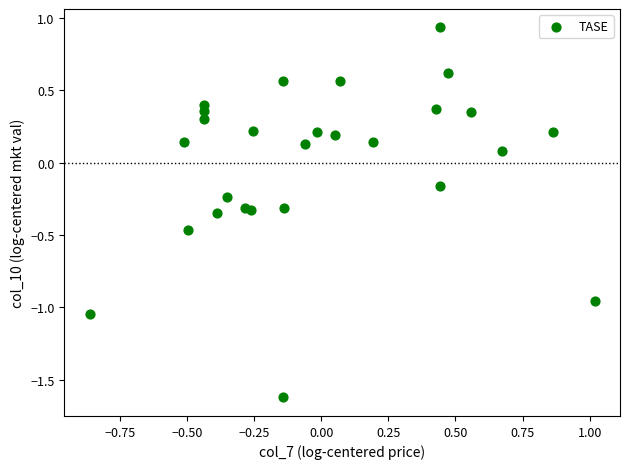

What is the range of X values (max minus min)?

1.9